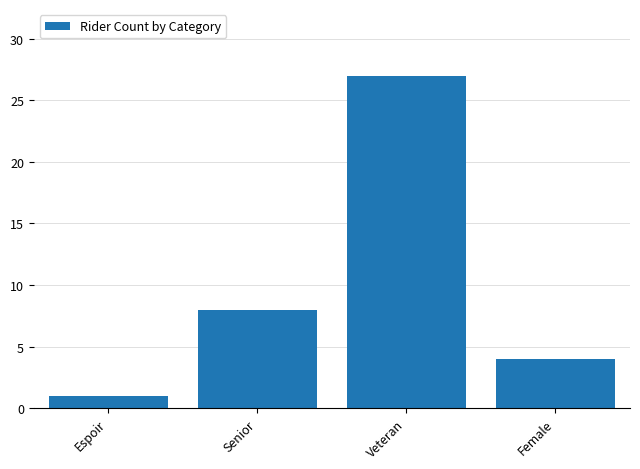

Between Veteran and Senior, which is larger?

Veteran